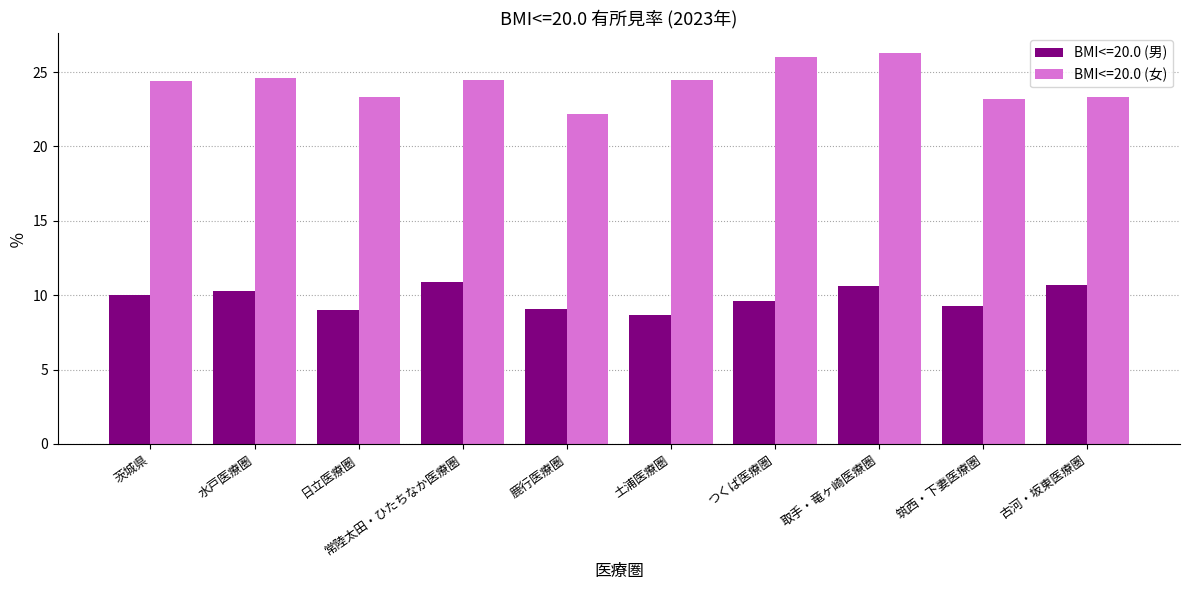

What is the average value of the BMI<=20.0 (女) series?

24.2